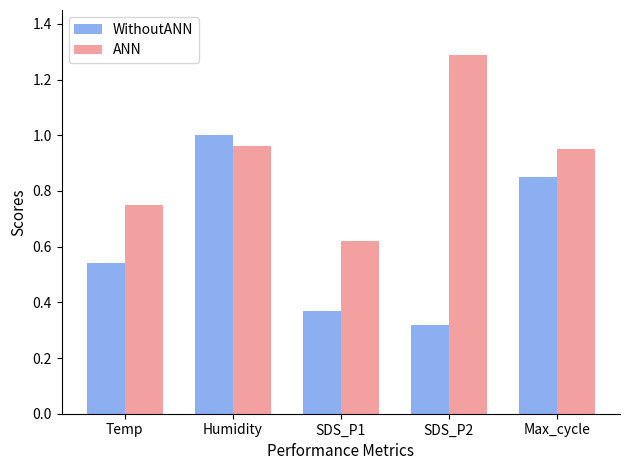

Between Temp and Humidity, which series saw the biggest shift?

WithoutANN